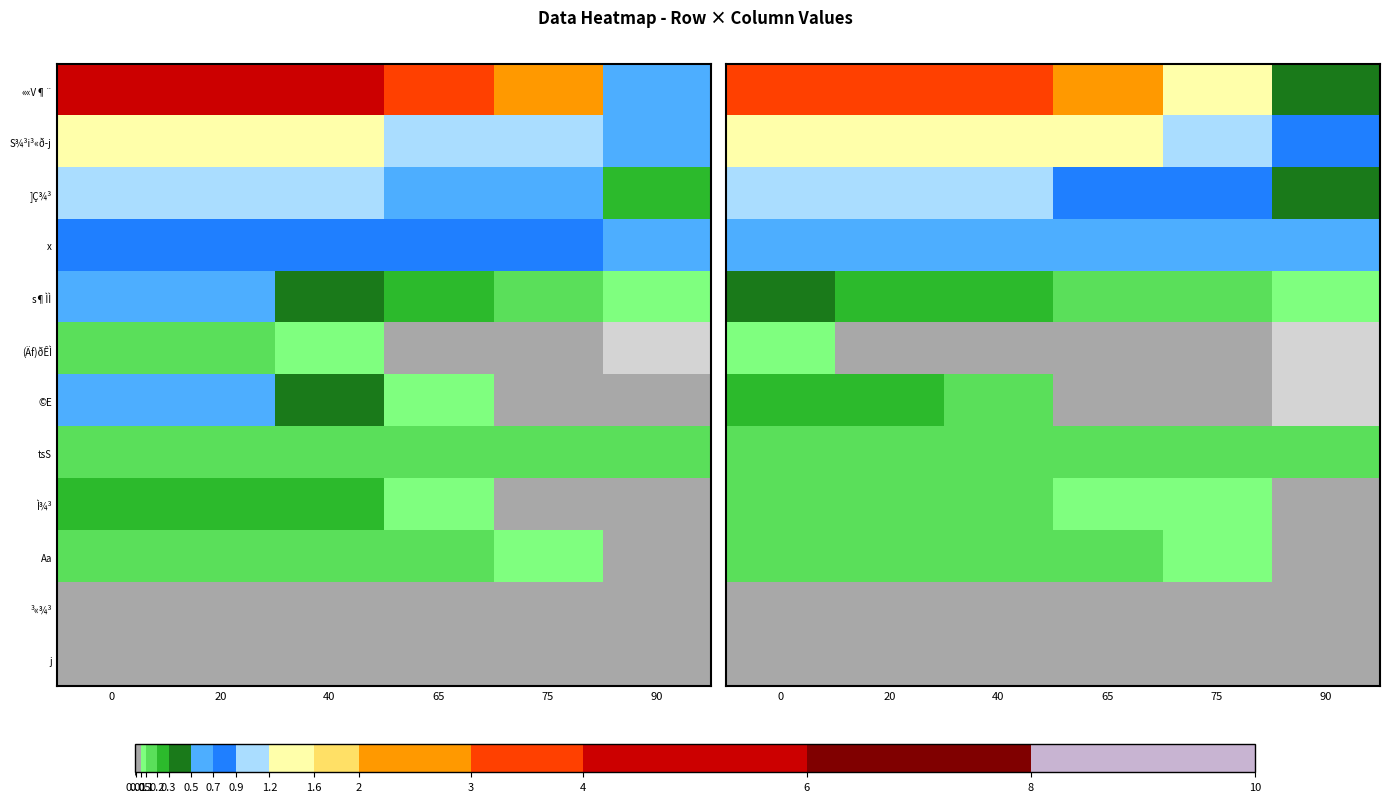

What is the total value across all series at 40?

6.8